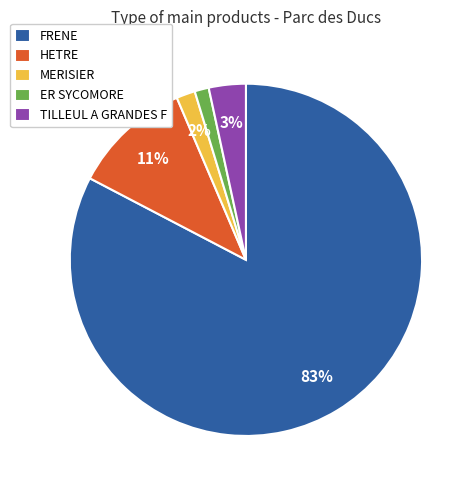

How many segments does this pie chart have?

5